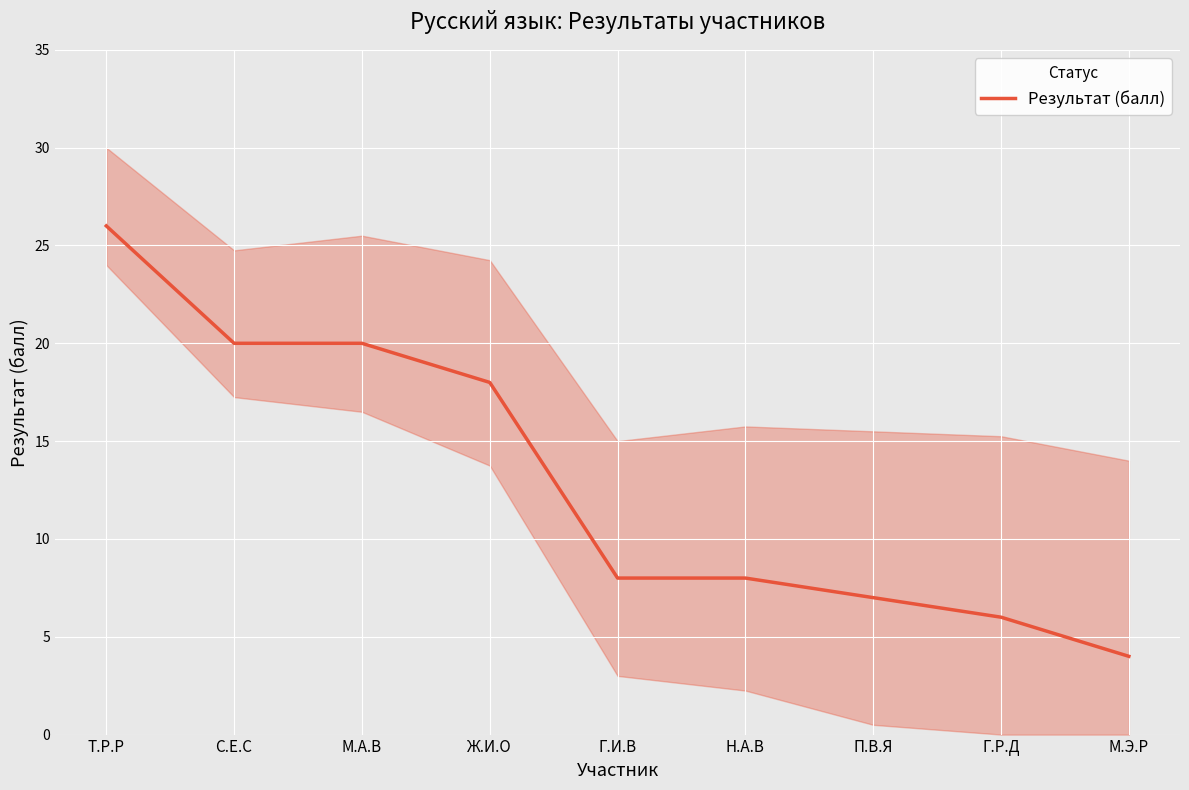

Reading left to right, what are all the values shown in this chart?

26	20	20	18	8	8	7	6	4